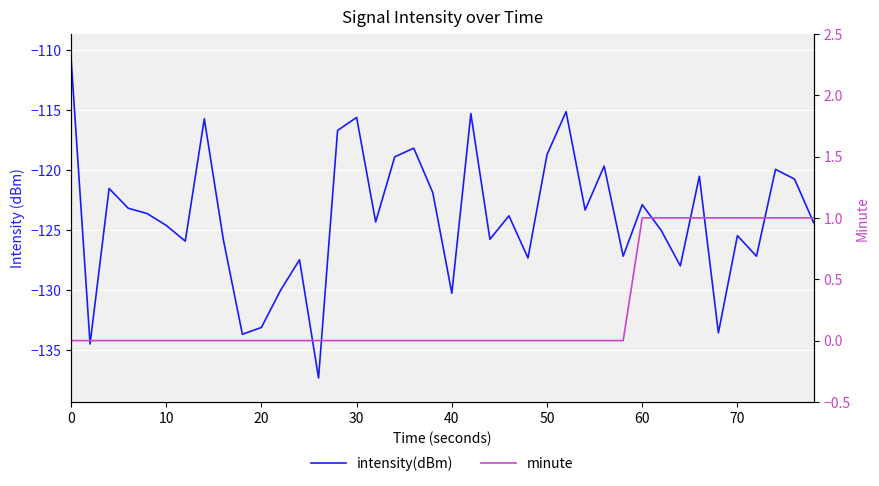

True or false: intensity(dBm) has more than 1 interior local peaks.

True